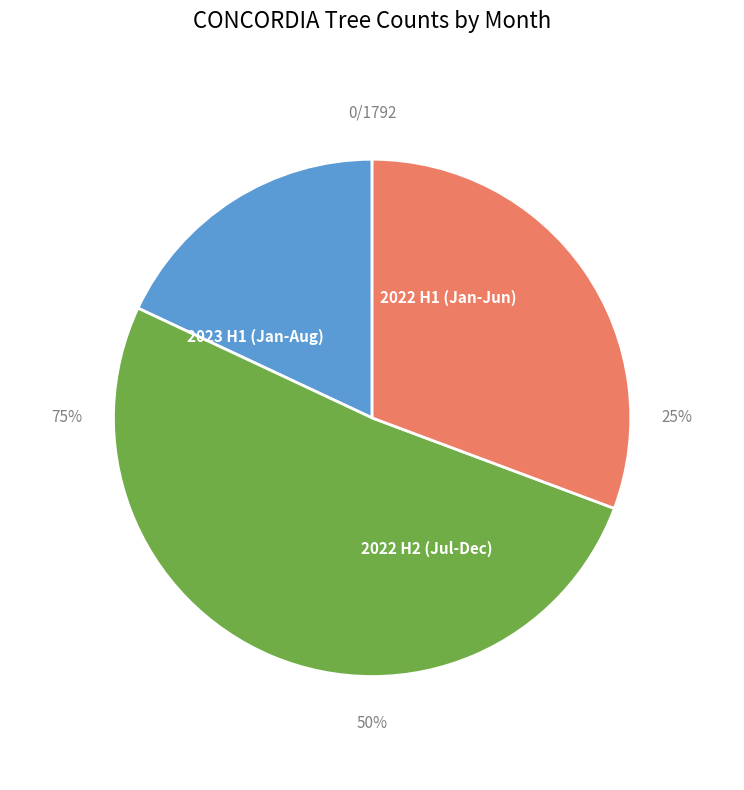

The 2022-11 slice represents 19% of the pie. True or false?

False